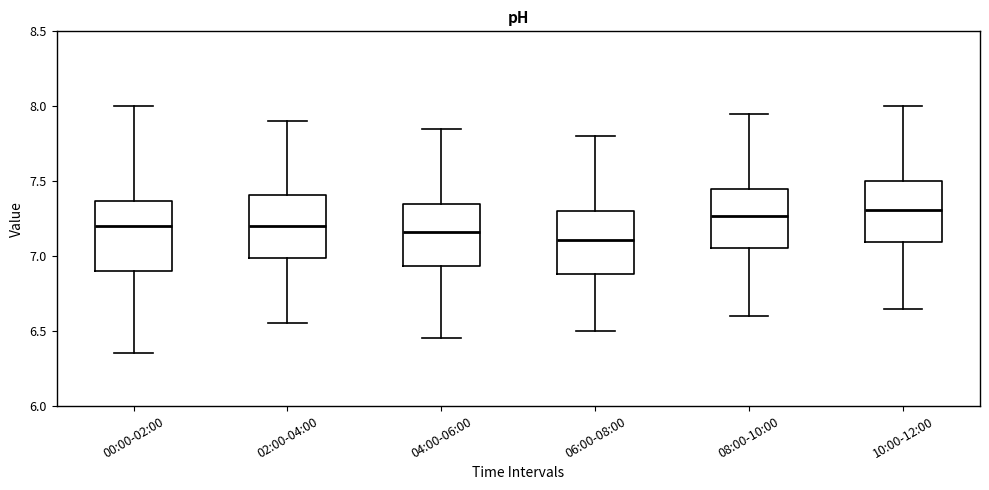

Reading left to right, transcribe this box plot: for each box, give where its median line is, the range the box spans, and where its two whiskers end, as read against the y-axis. The values are not printed on the chart, so give them approximately, as read against the axis.

00:00-02:00: median 7.20, box 6.90 to 7.35, whiskers 6.35 to 8.00
02:00-04:00: median 7.20, box 7.00 to 7.40, whiskers 6.55 to 7.90
04:00-06:00: median 7.15, box 6.95 to 7.35, whiskers 6.45 to 7.85
06:00-08:00: median 7.10, box 6.90 to 7.30, whiskers 6.50 to 7.80
08:00-10:00: median 7.25, box 7.05 to 7.45, whiskers 6.60 to 7.95
10:00-12:00: median 7.30, box 7.10 to 7.50, whiskers 6.65 to 8.00